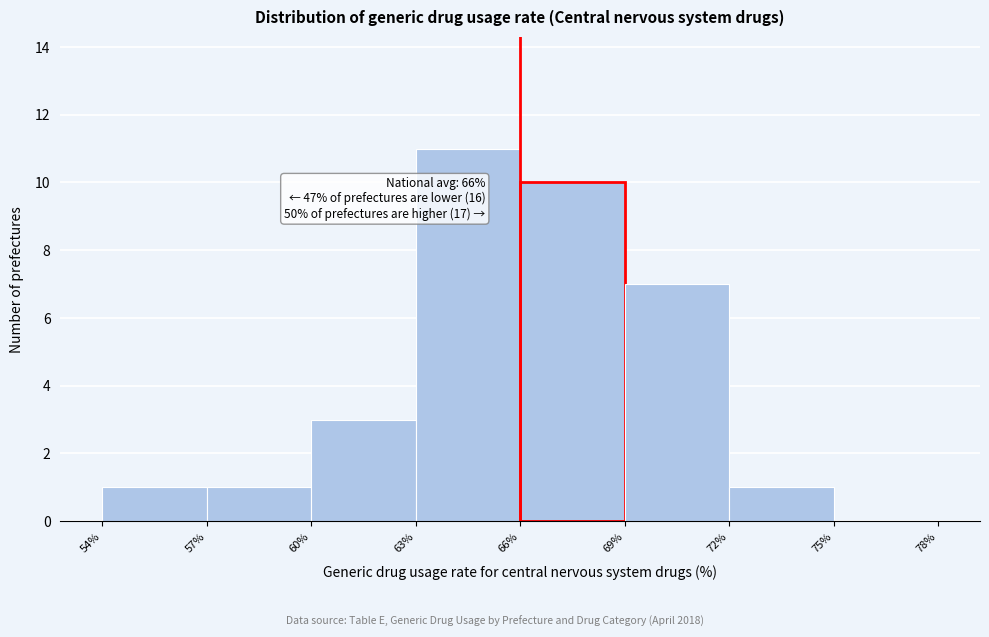

Which range on the x-axis has the tallest bar?

63% to 66%